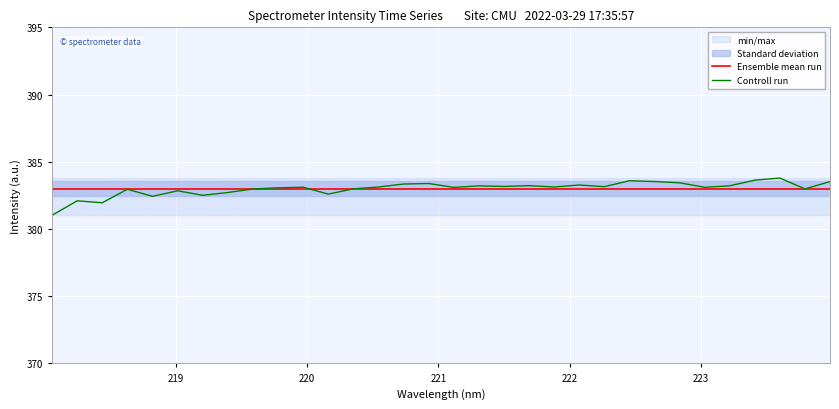

What is the highest value of the Ensemble mean run series?

383.0